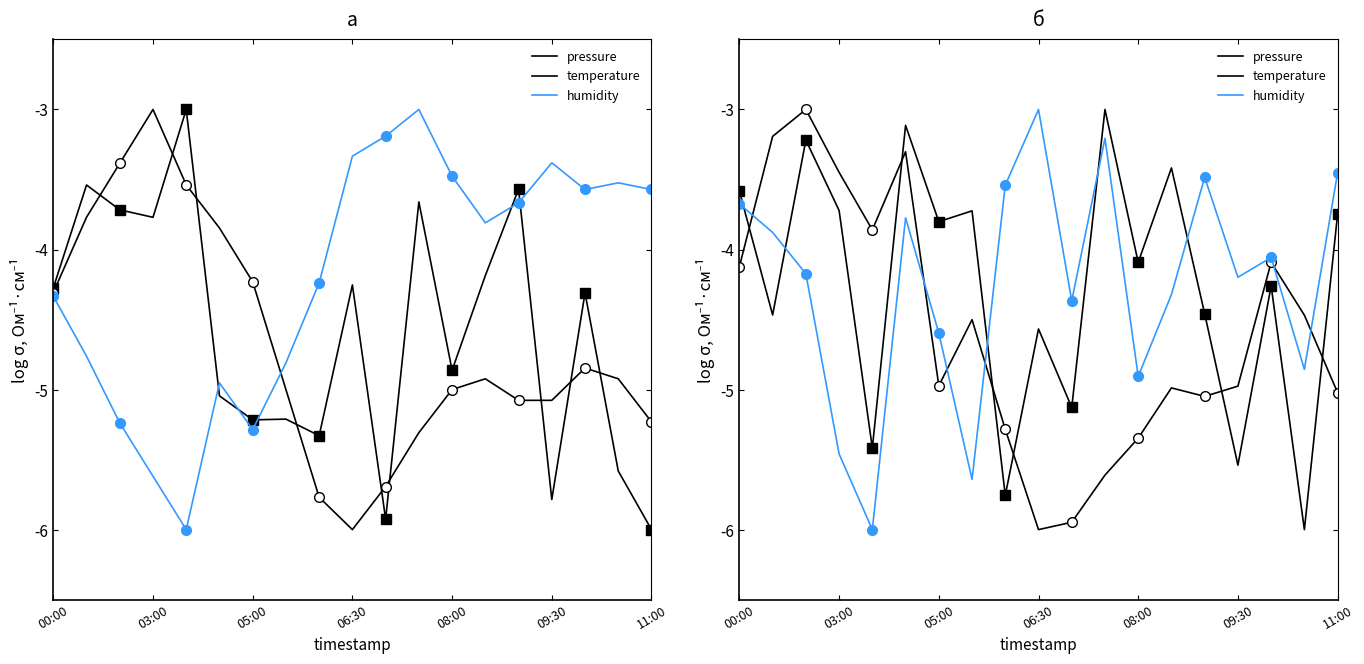

List the series in order of their peak value, highest first.

pressure, temperature, humidity